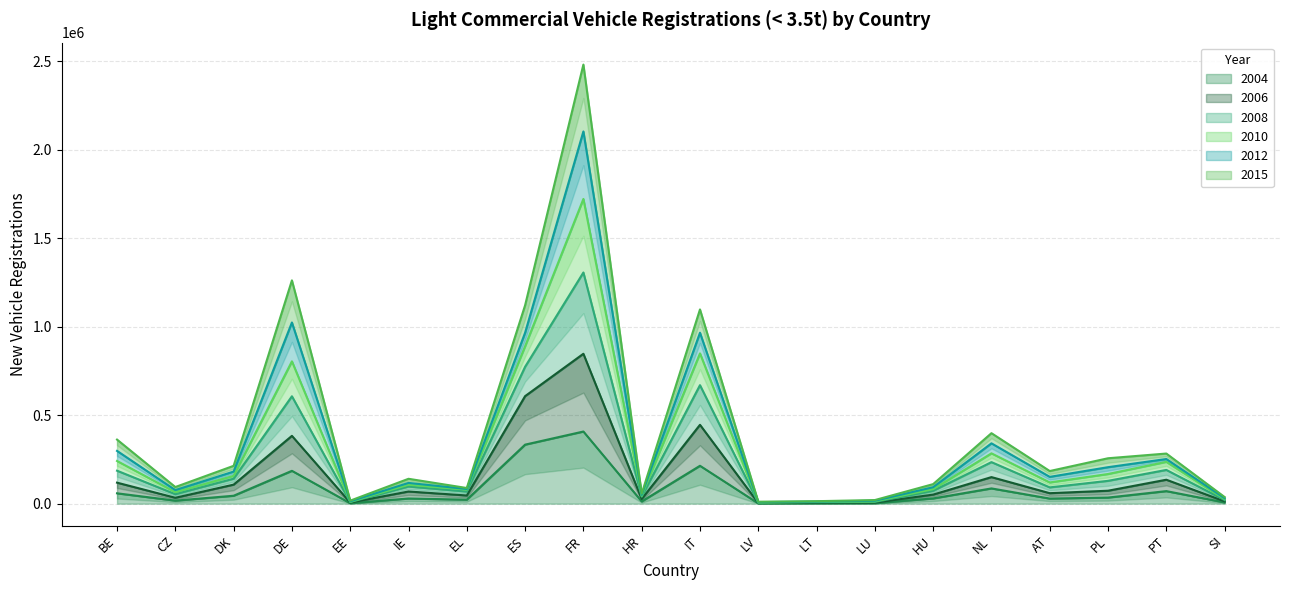

The value of 2004 at IT is 214009. True or false?

True